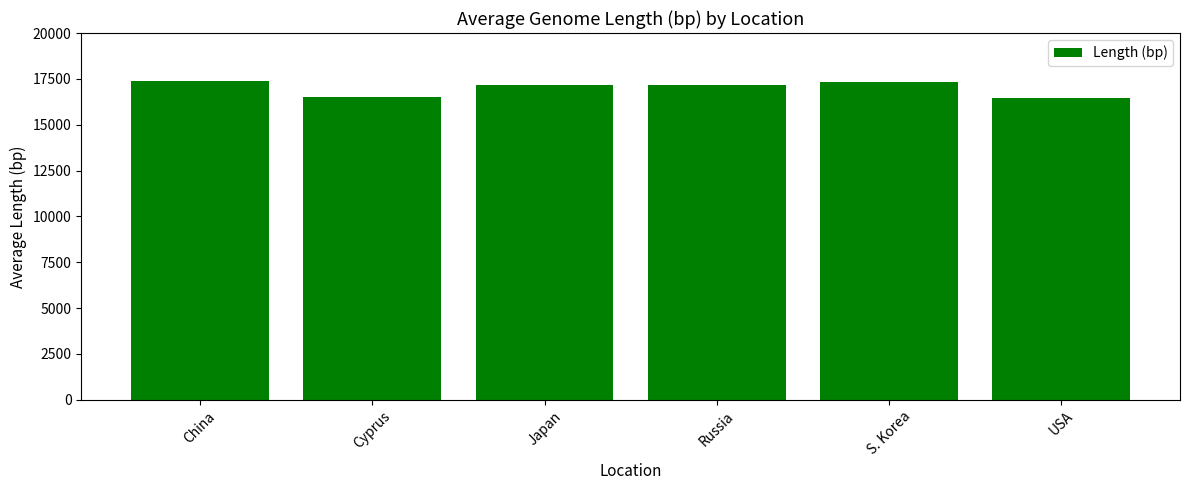

What is the greatest value displayed?

17394.0